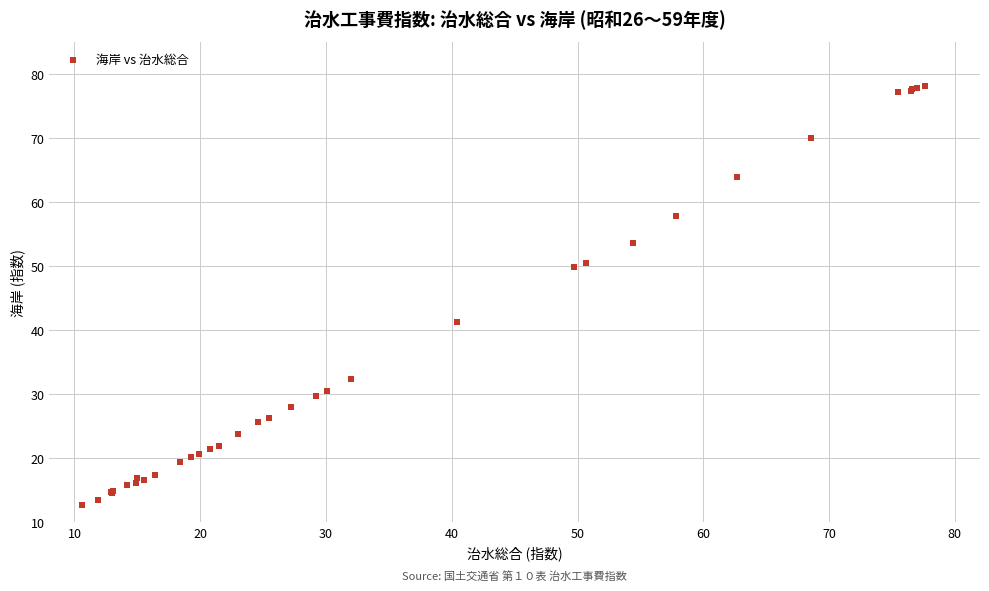

What Y value in the scatter plot is closest to 45?

41.3